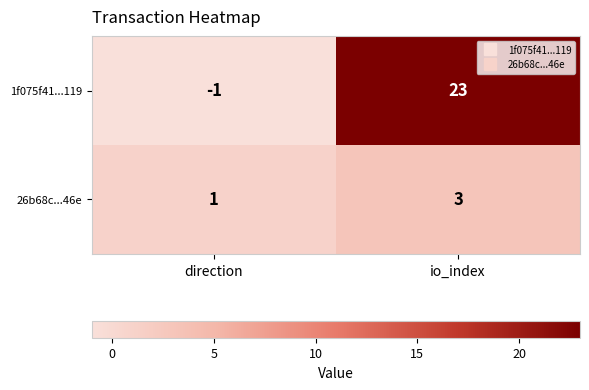

Rank the series at io_index from lowest to highest value.

26b68c...46e, 1f075f41...119